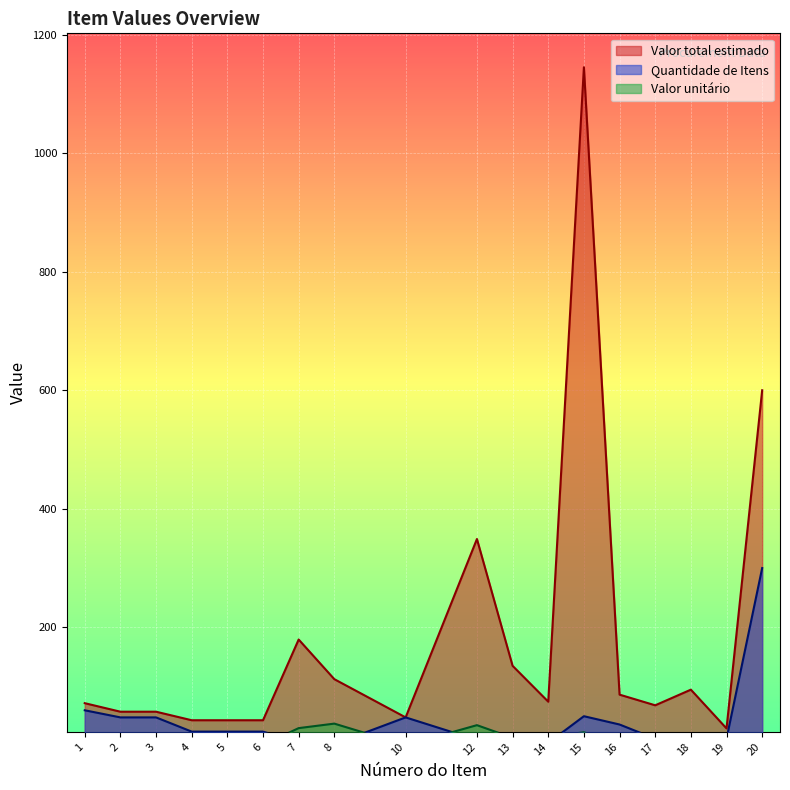

What is the difference between the maximum and minimum values in the Quantidade de Itens series?

297.0